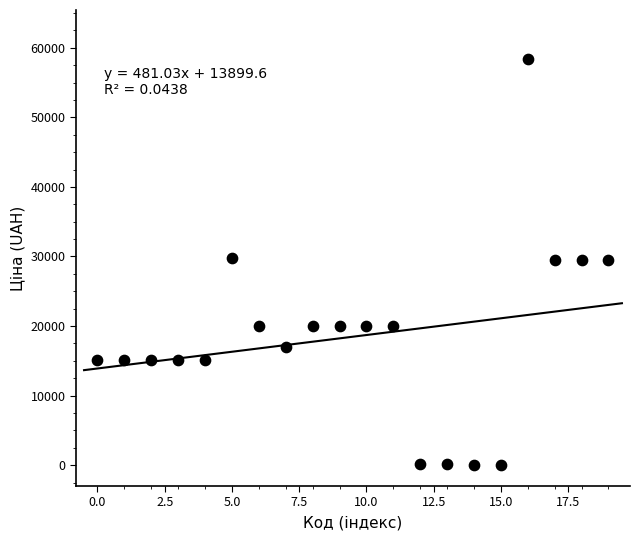

What is the range of Y values (max minus min)?

58369.5